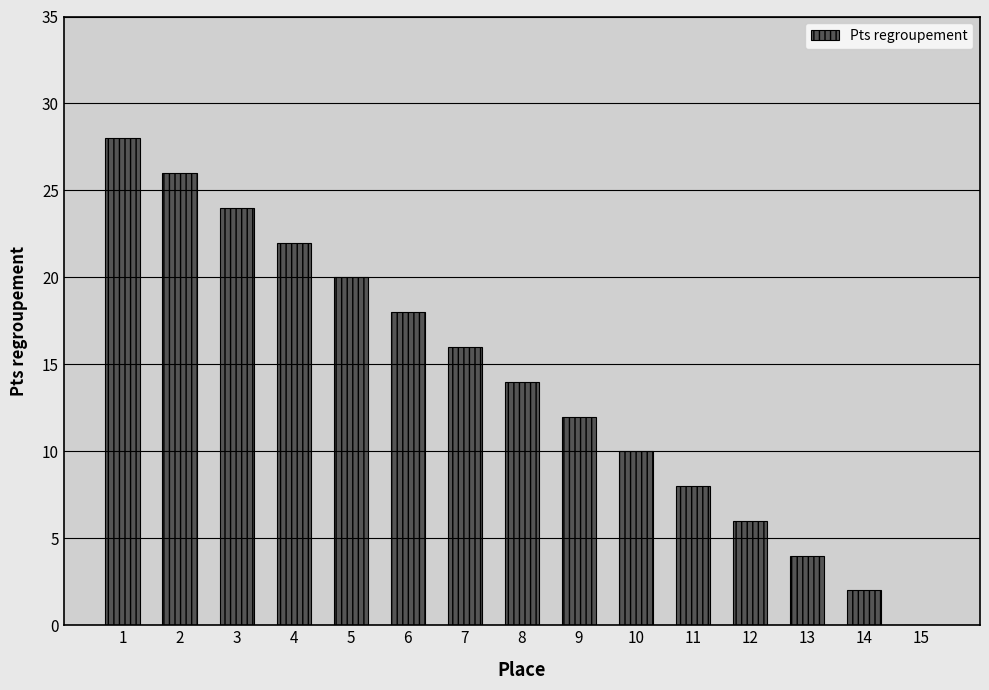

What is the change in value from 8 to 9?

-2